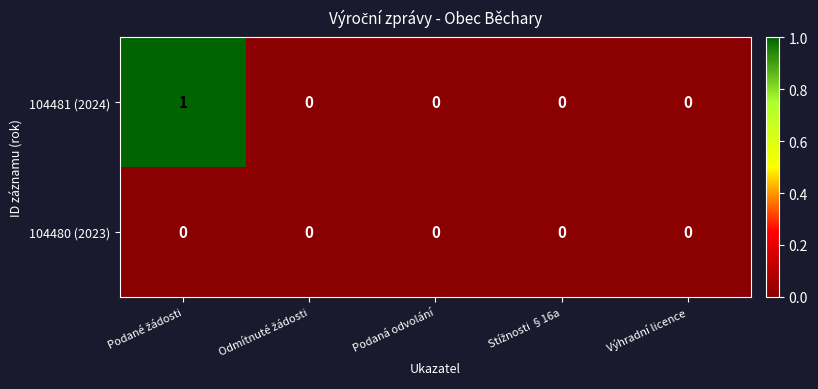

True or false: 104481 (2024) has a value of 0 at Výhradní licence.

True